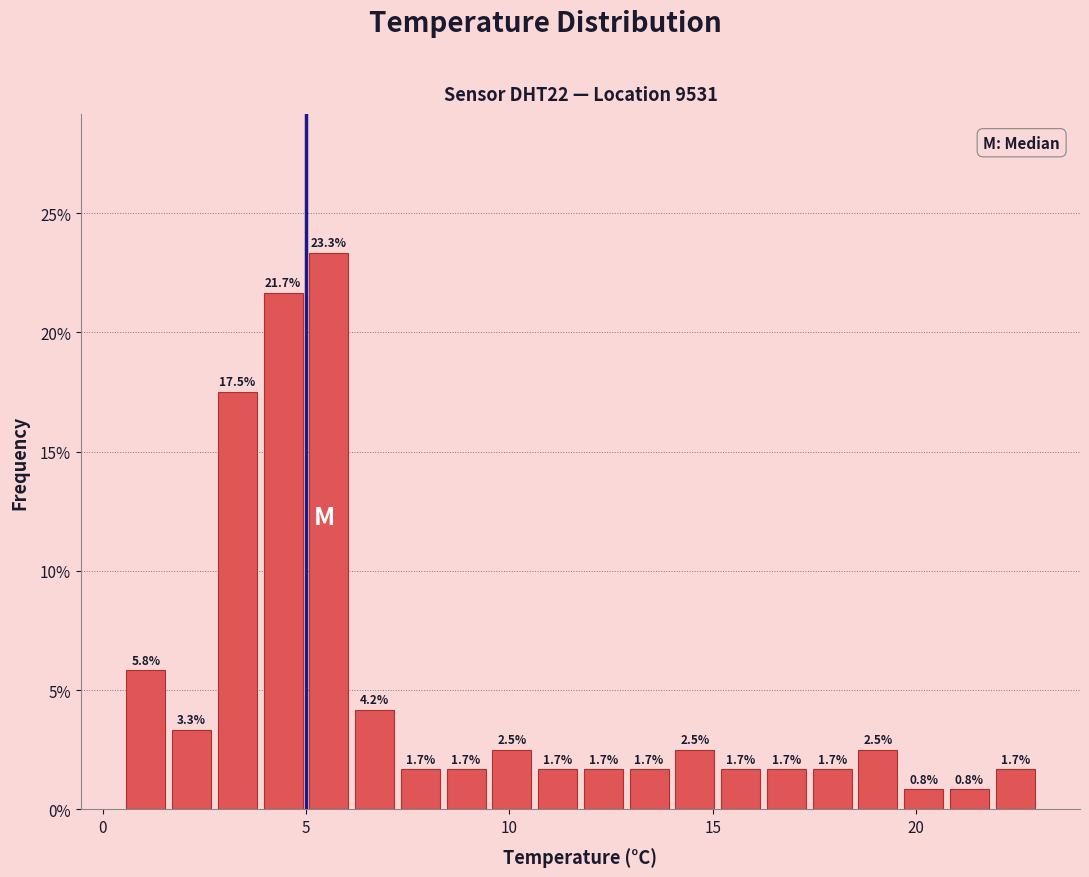

Around what value on the x-axis is the tallest bar? Give the approximate position of its centre, as read against the axis.

5.5